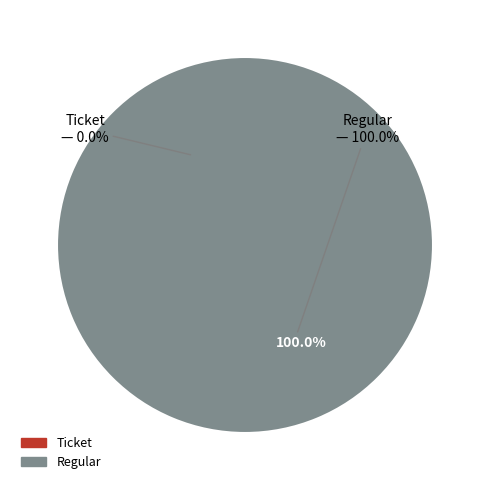

To the nearest percent, what is the average slice percentage?

50%